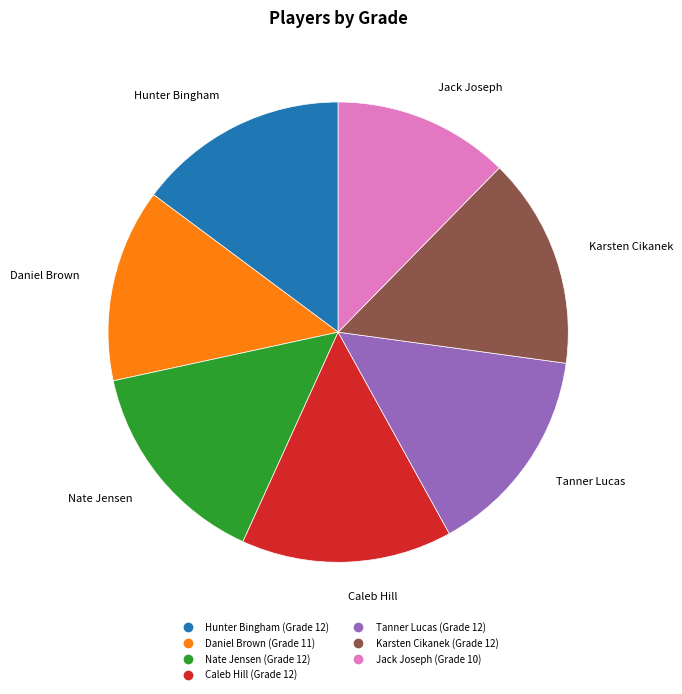

Which category has the smallest portion of the pie?

Jack Joseph